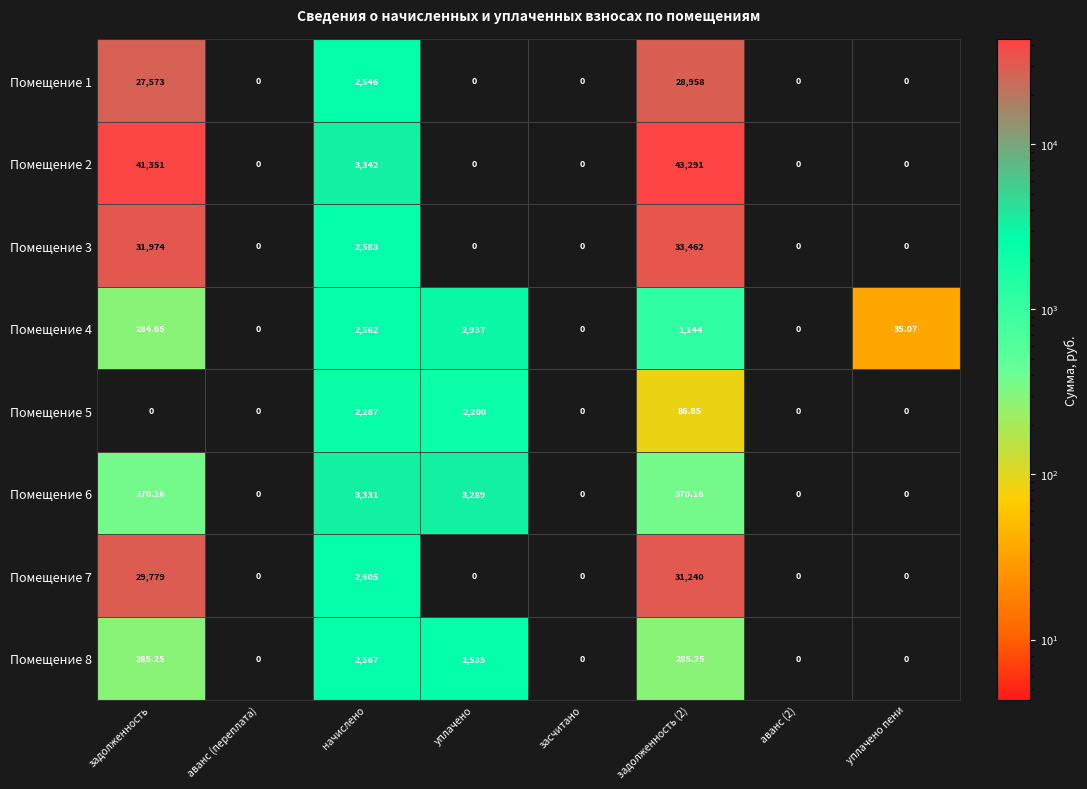

At which label is Помещение 7 closest to 15620?

начислено